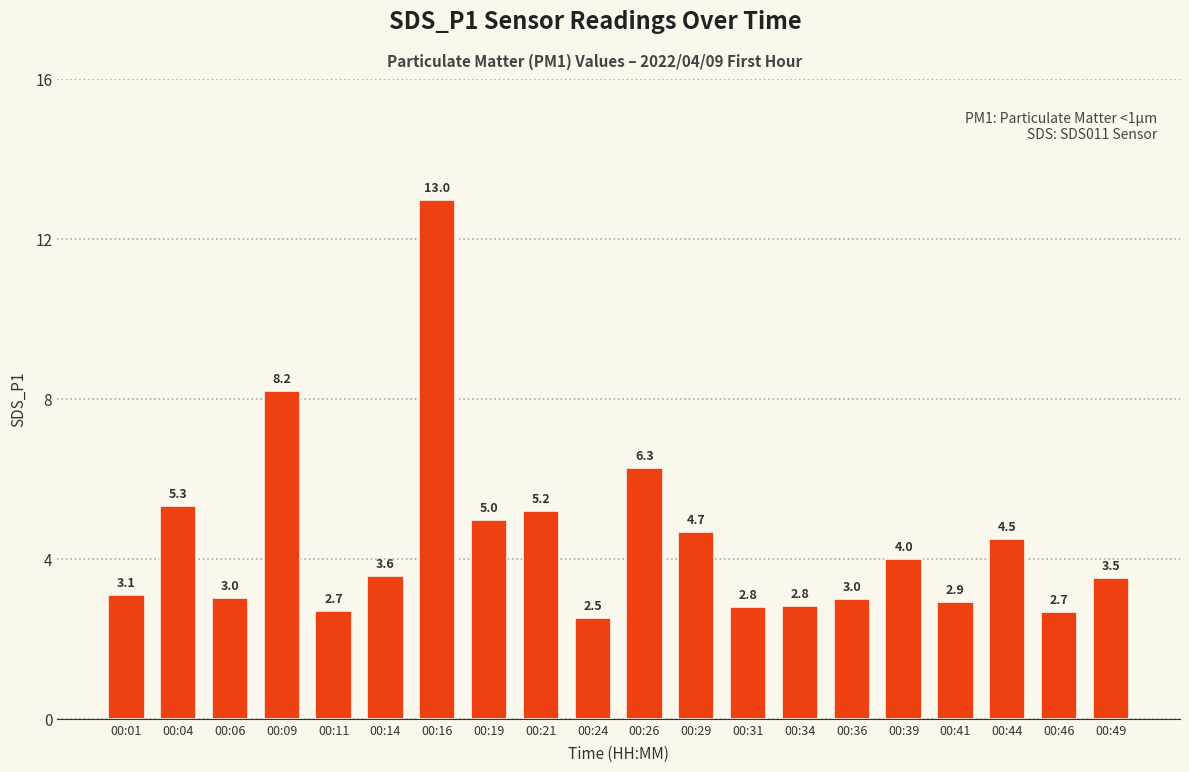

Count the number of categories in the chart.

20